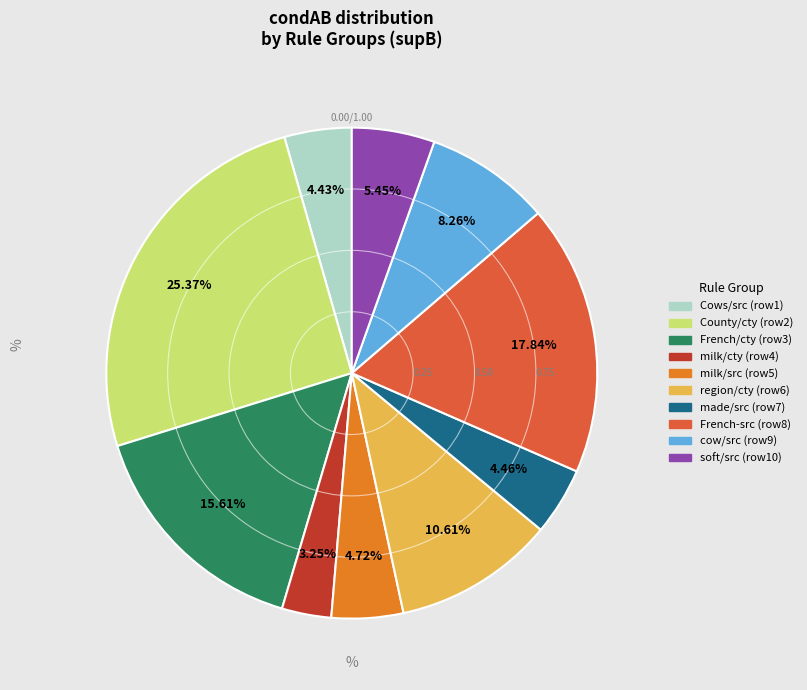

Is there a majority slice in this chart?

No